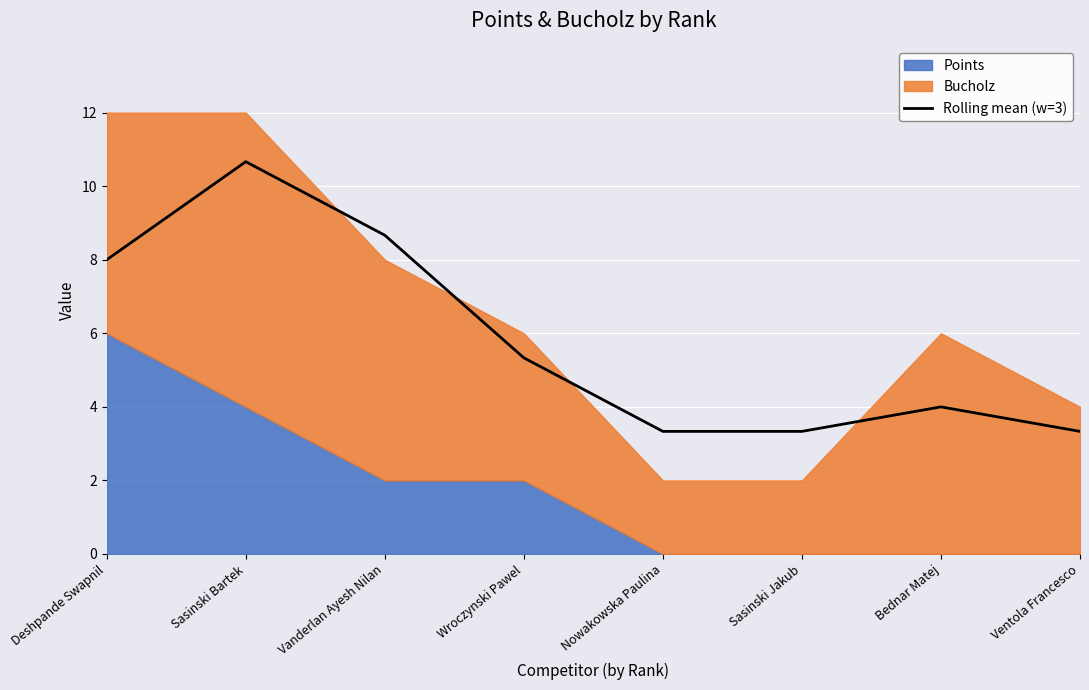

What is the maximum value shown in the chart?

10.7